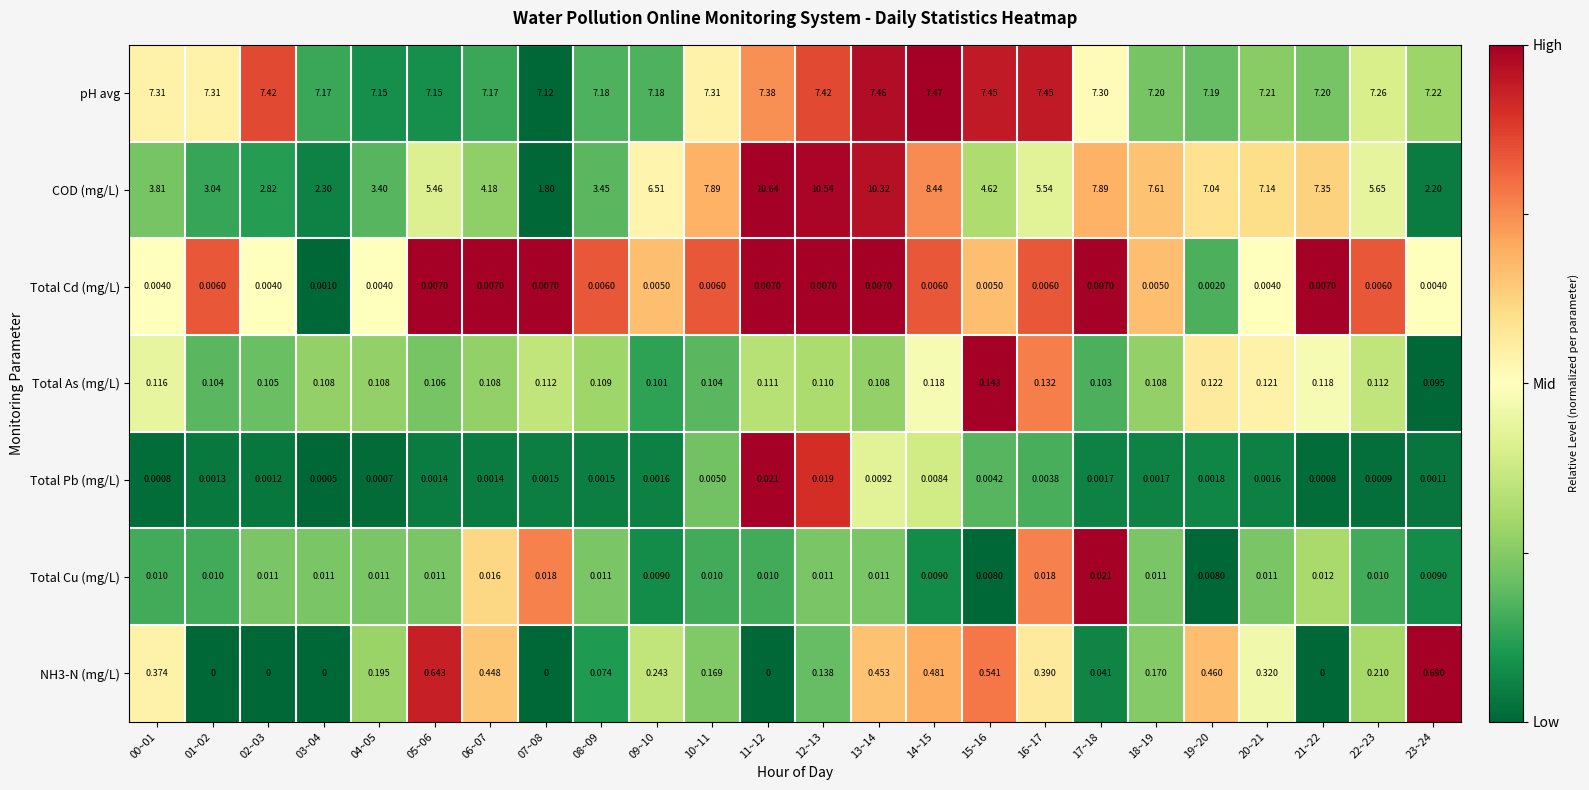

Which series has the largest total across all categories?

pH avg